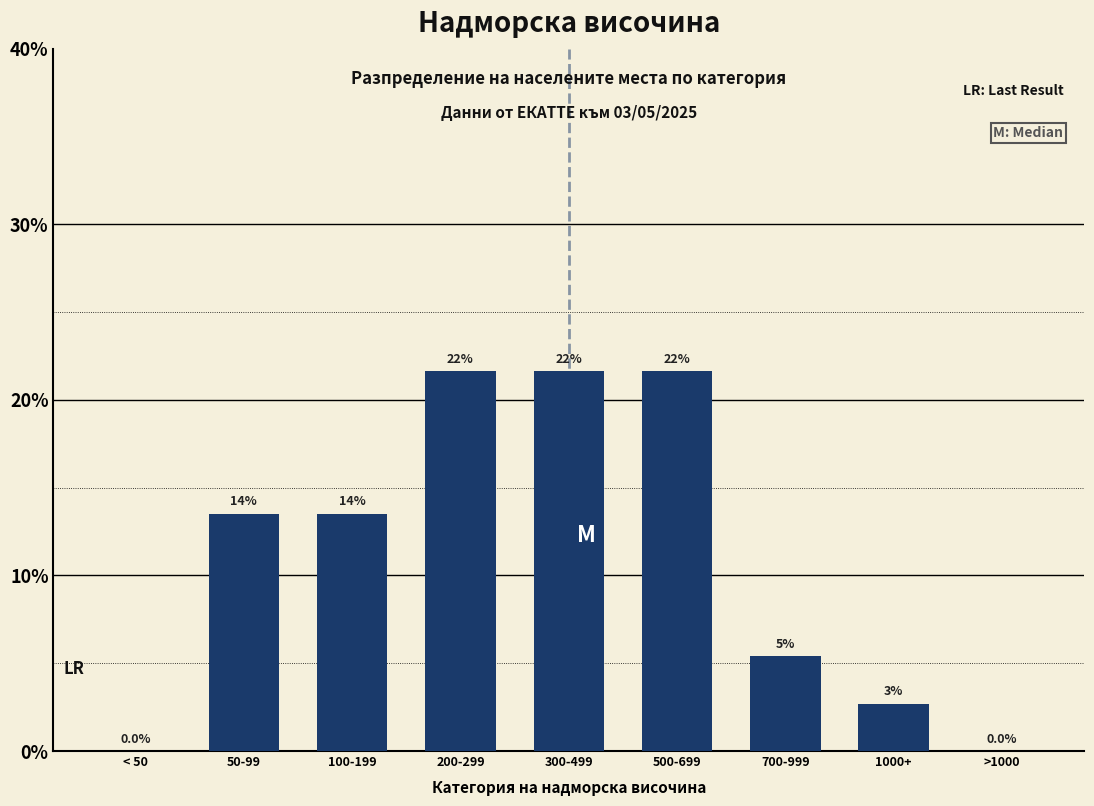

Are the bars horizontal?

No